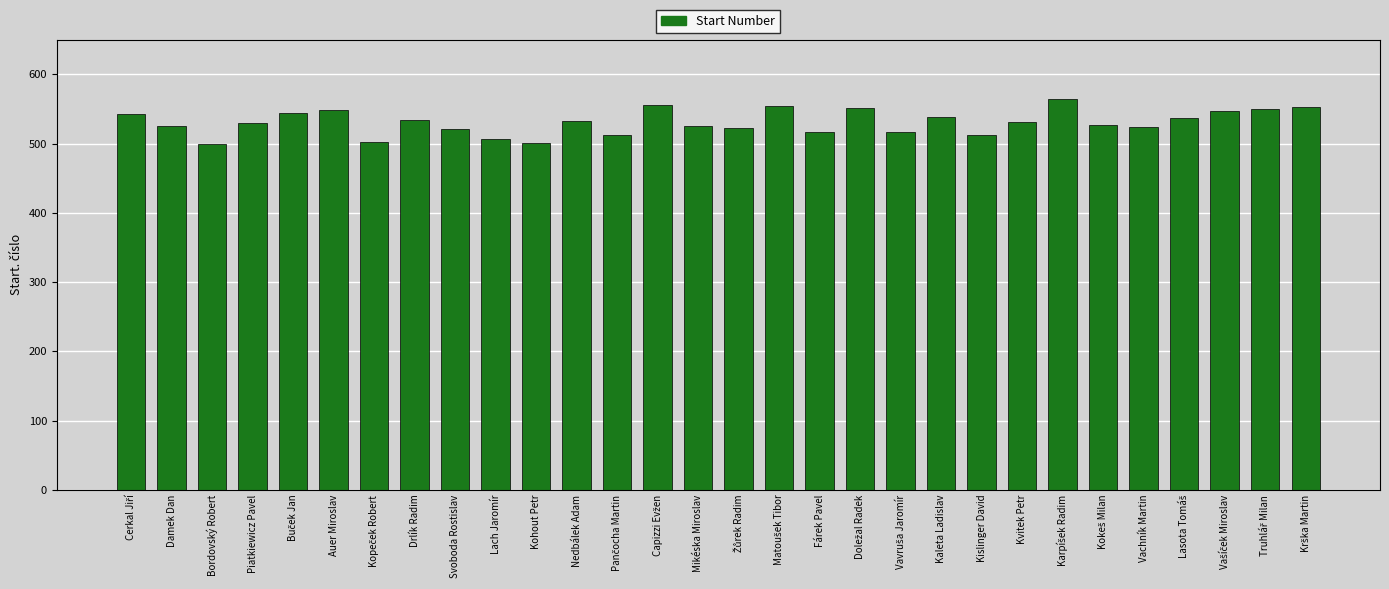

Between Auer Miroslav and Piatkiewicz Pavel, which is larger?

Auer Miroslav